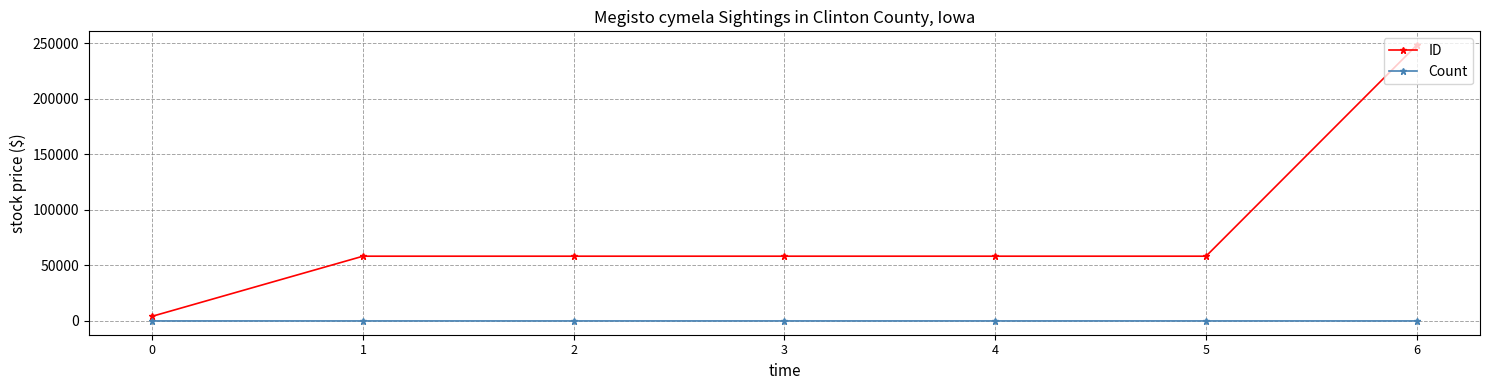

Which series has the widest spread of values?

ID